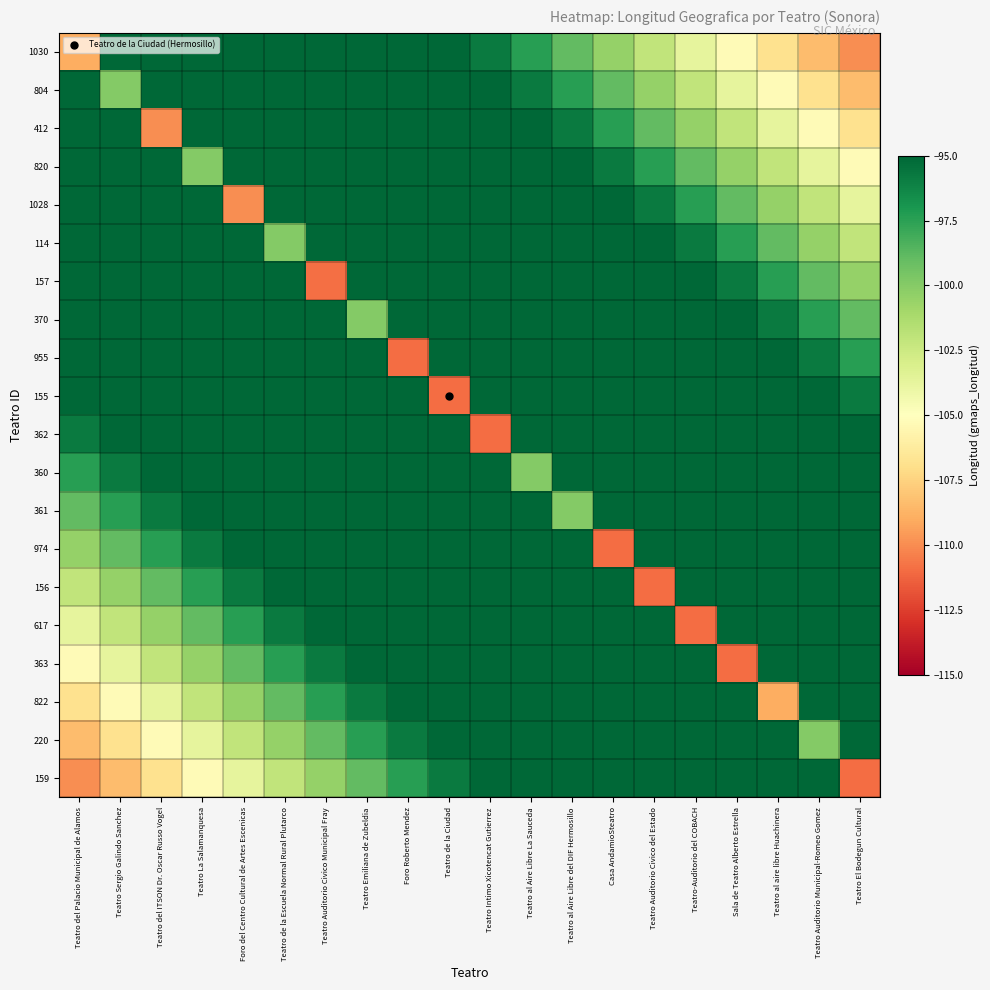

What is the difference between the highest and lowest values at Teatro al Aire Libre del DIF Hermosillo?

18.4